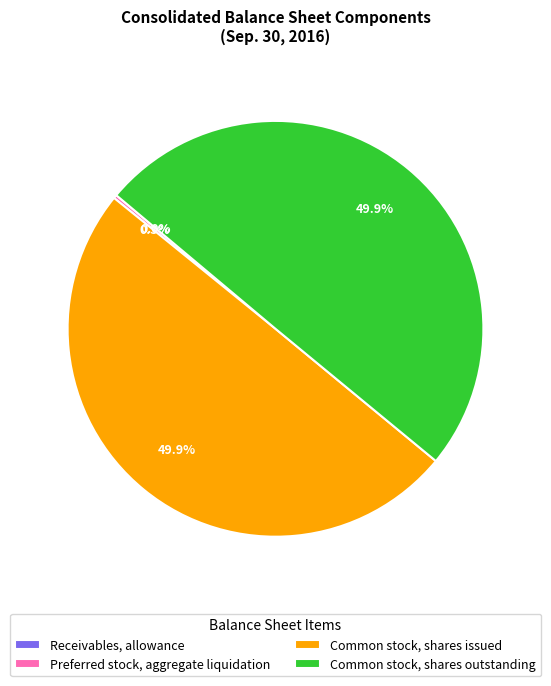

What portion of the pie excludes Common stock, shares issued?

50.1%